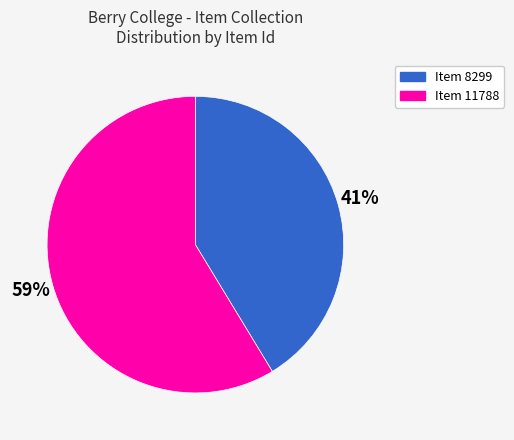

Is there any slice that represents more than half of the pie?

Yes